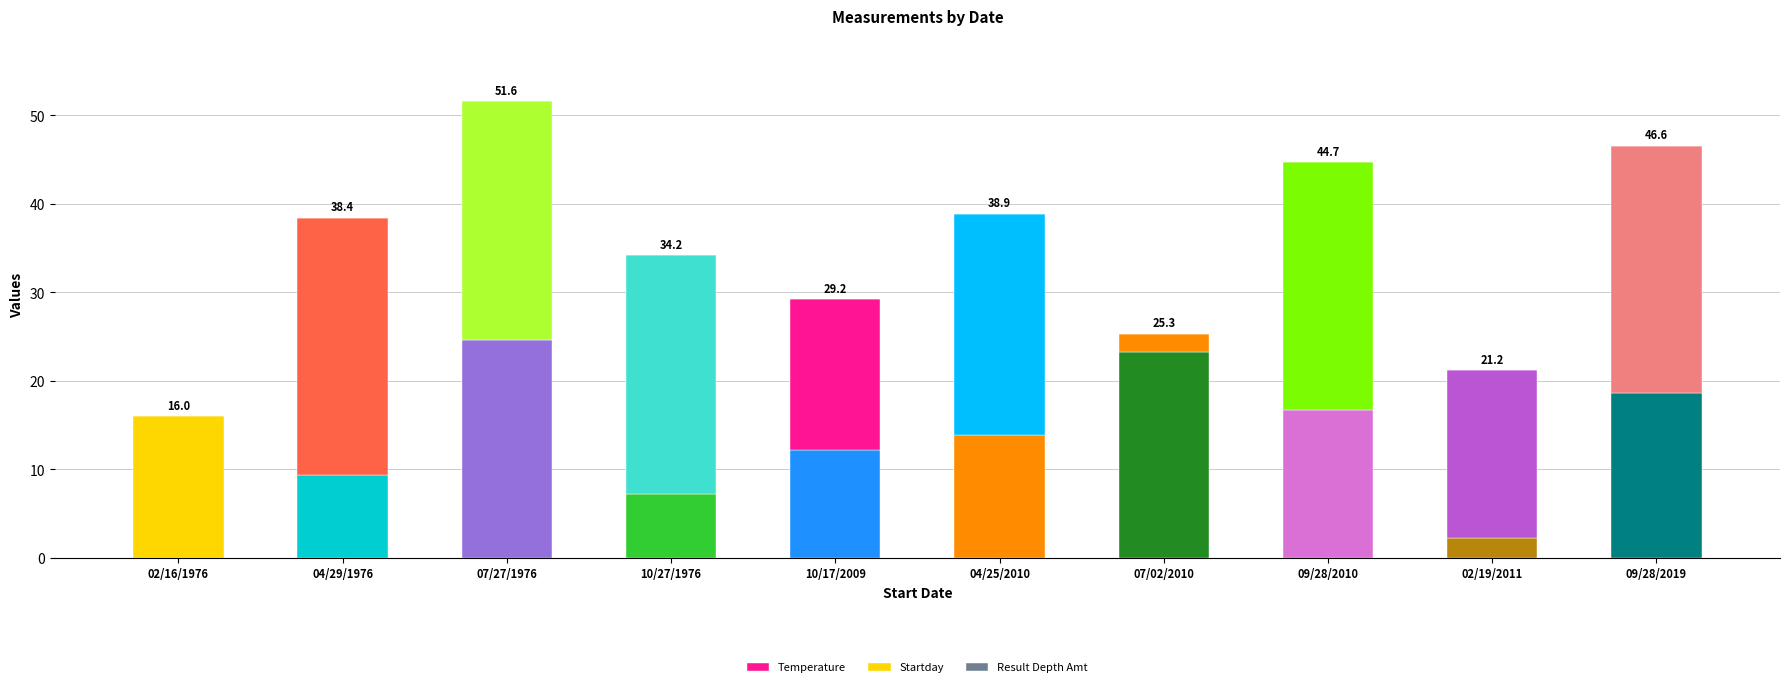

Reading left to right, extract all data points from this chart.

Temperature: 0.0	9.4	24.6	7.2	12.2	13.9	23.3	16.7	2.2	18.6
Startday: 16.0	29.0	27.0	27.0	17.0	25.0	2.0	28.0	19.0	28.0
Result Depth Amt: 0.0	0.0	0.0	0.0	0.0	0.0	0.0	0.0	0.0	0.0